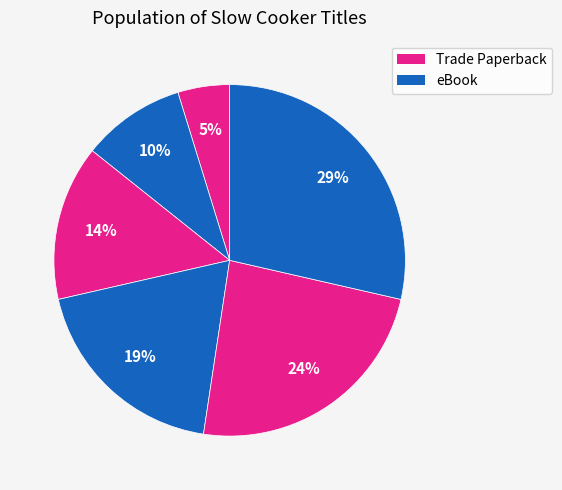

How many segments does this pie chart have?

6